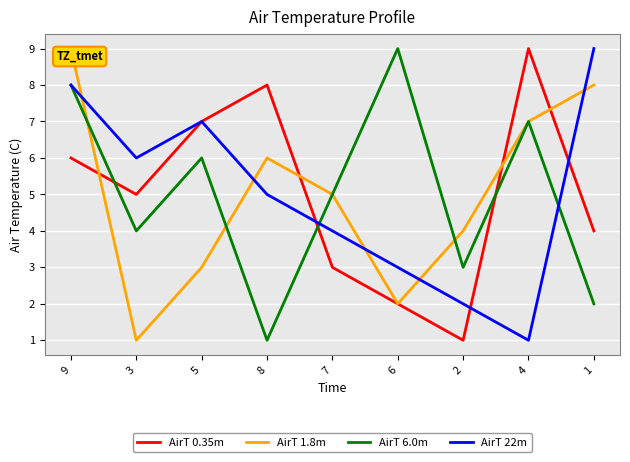

Count the number of data series in this chart.

4